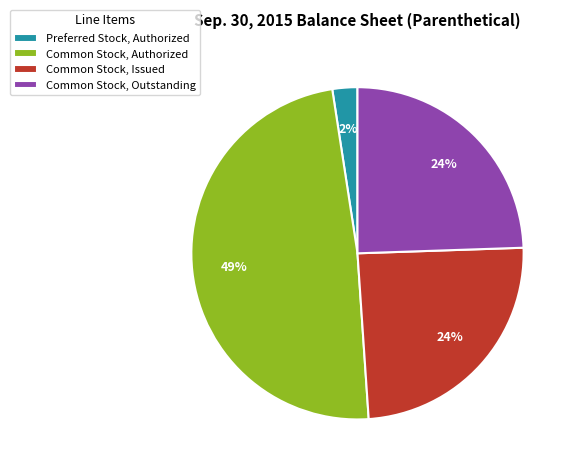

How many slices are in this pie chart?

4